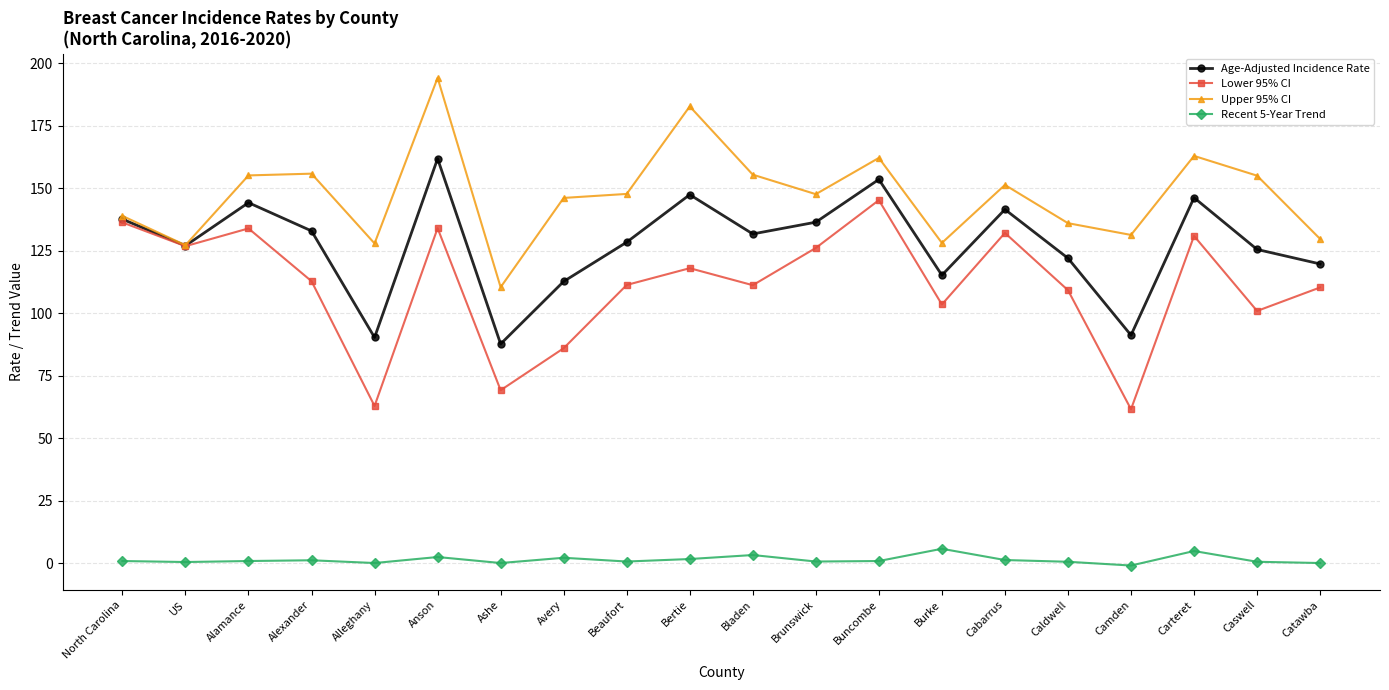

What is the value of the Upper 95% CI point at the 10th from the left?

182.7